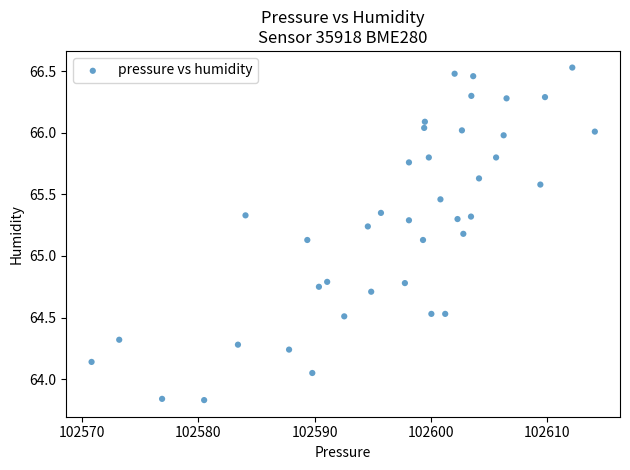

What is the range of Y values (max minus min)?

2.7